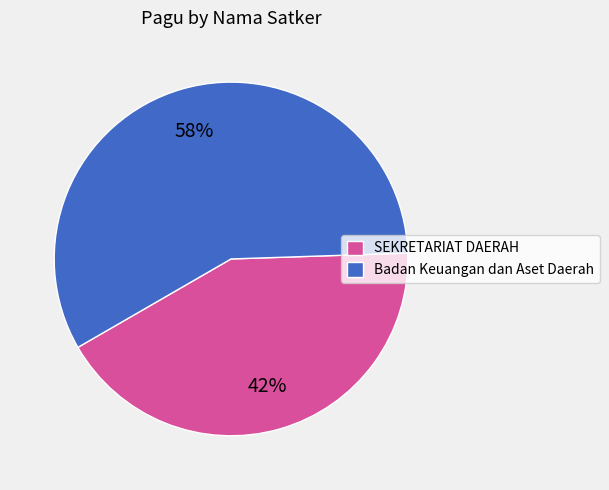

Is it true that Badan Keuangan dan Aset Daerah is 17% of the pie?

False